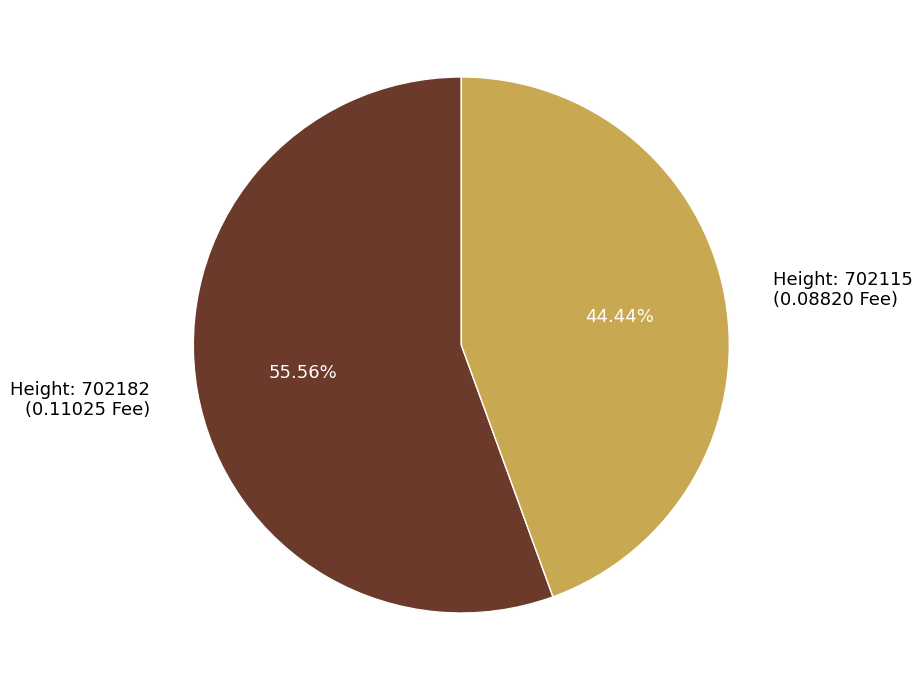

Does Height: 702115 (0.08820 Fee) represent more than half of the total?

No